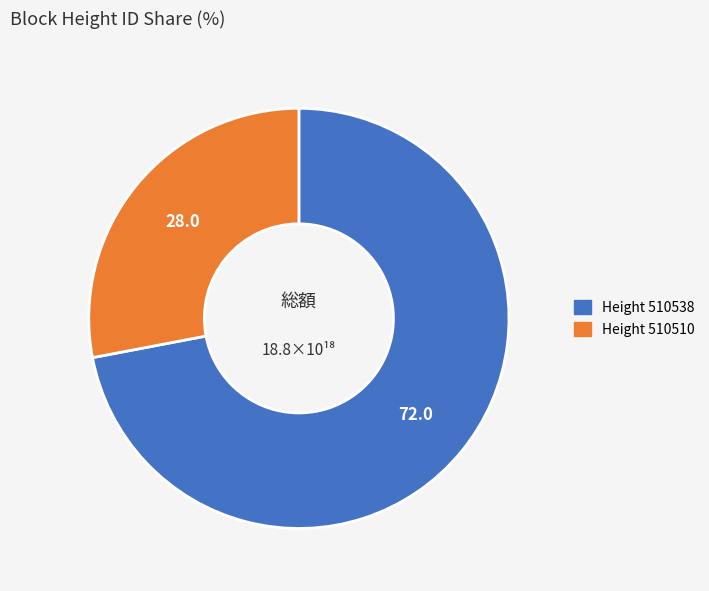

Is there any slice that represents more than half of the pie?

Yes